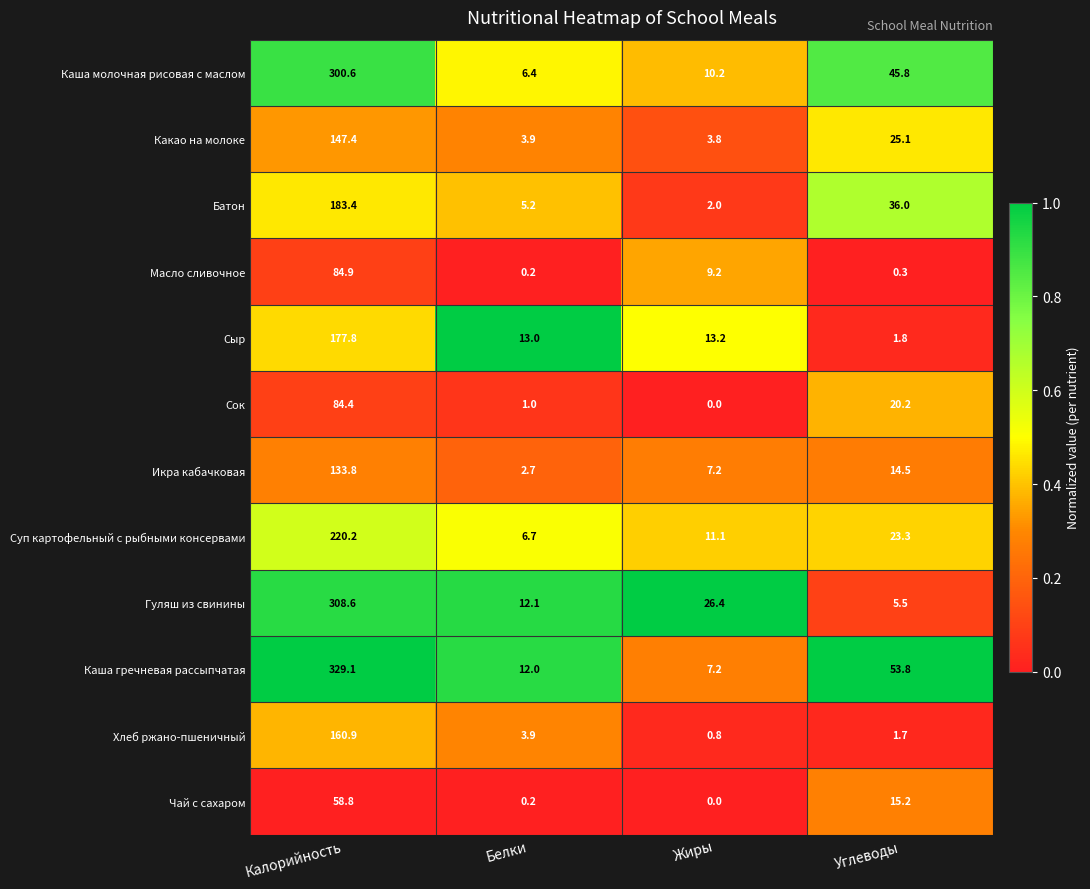

What is the difference between the maximum and minimum values in the Сок series?

84.4